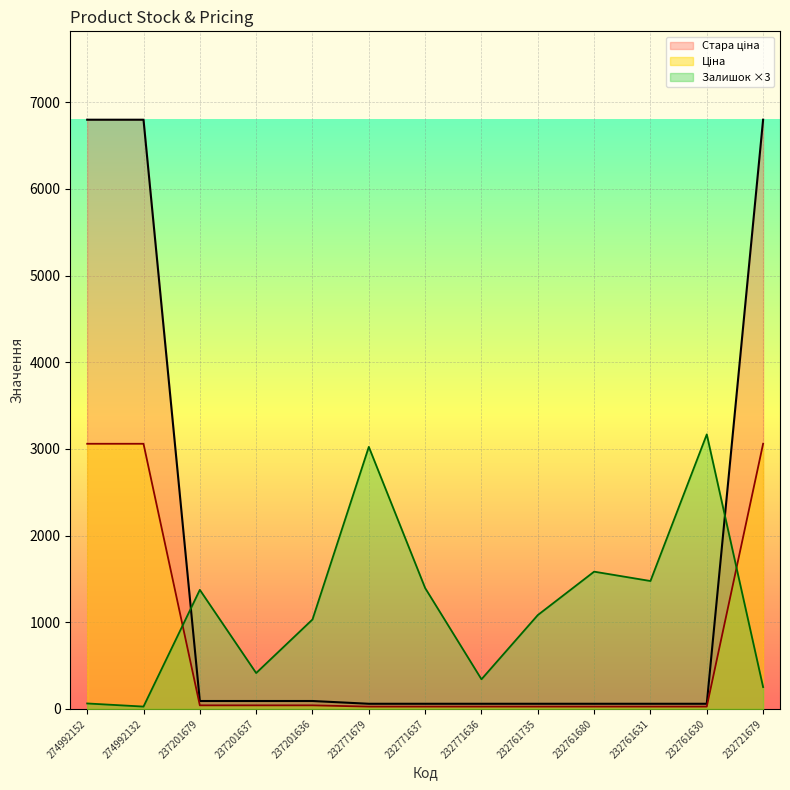

How many lines are shown in the chart?

3